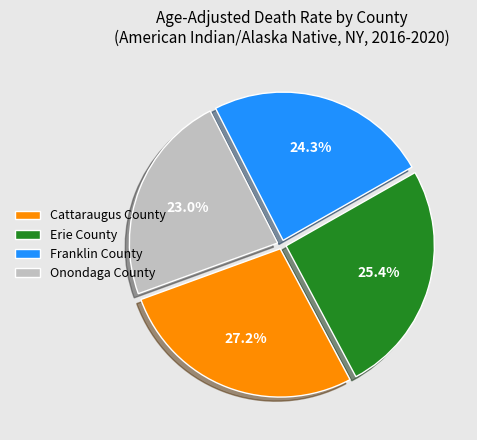

Approximately how many times larger is the value at Cattaraugus County compared to Onondaga County?

1.2